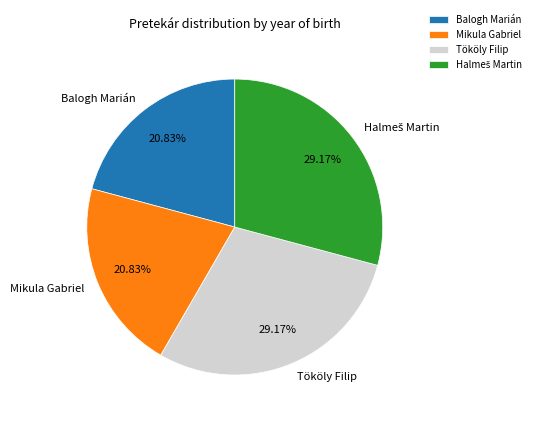

To the nearest percent, what is the average slice percentage?

25%